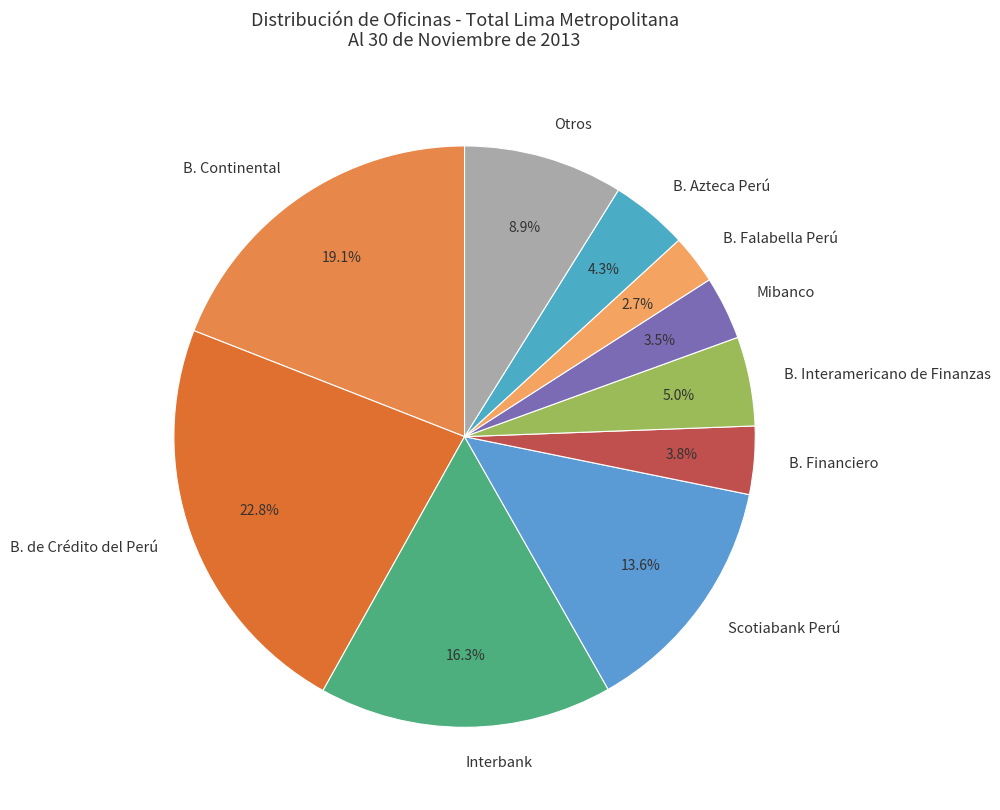

How much of the chart is everything except B. Falabella Perú?

97.3%